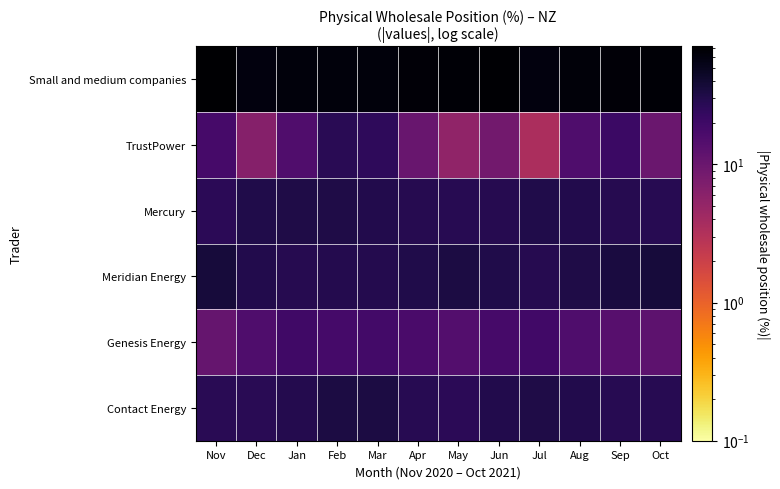

What is the smallest value displayed?

3.5